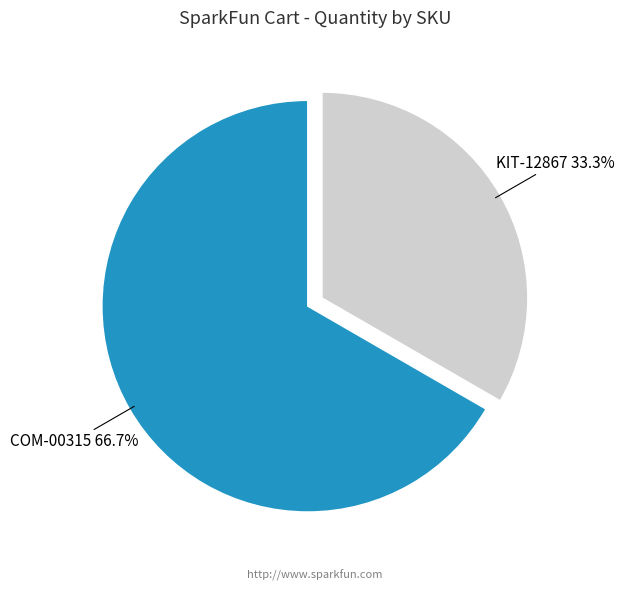

Is there any slice that represents more than half of the pie?

Yes